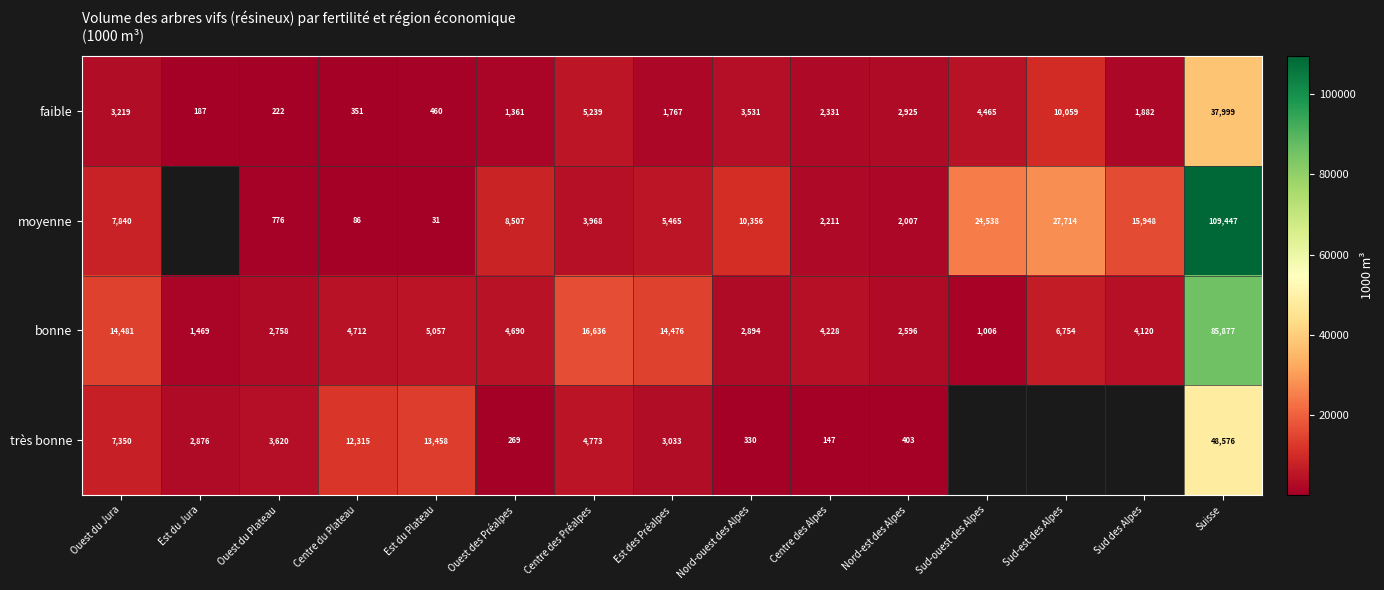

What is the spread (max minus min) of values at Nord-ouest des Alpes?

10026